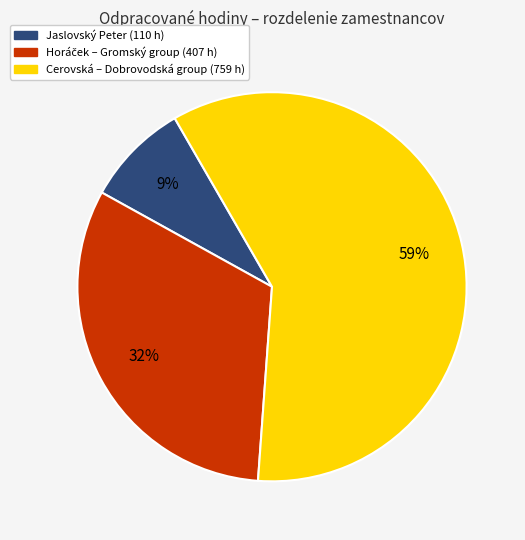

Is there any slice that represents more than half of the pie?

Yes